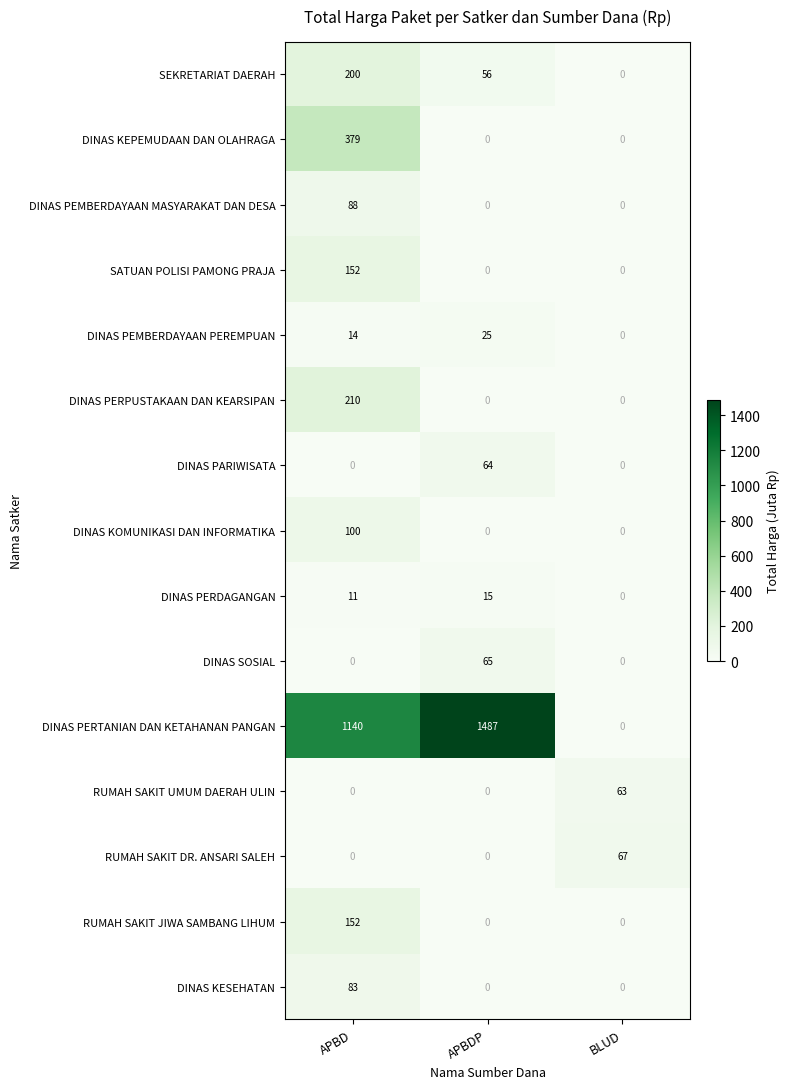

List the labels in order of DINAS PEMBERDAYAAN PEREMPUAN value, smallest first.

BLUD, APBD, APBDP